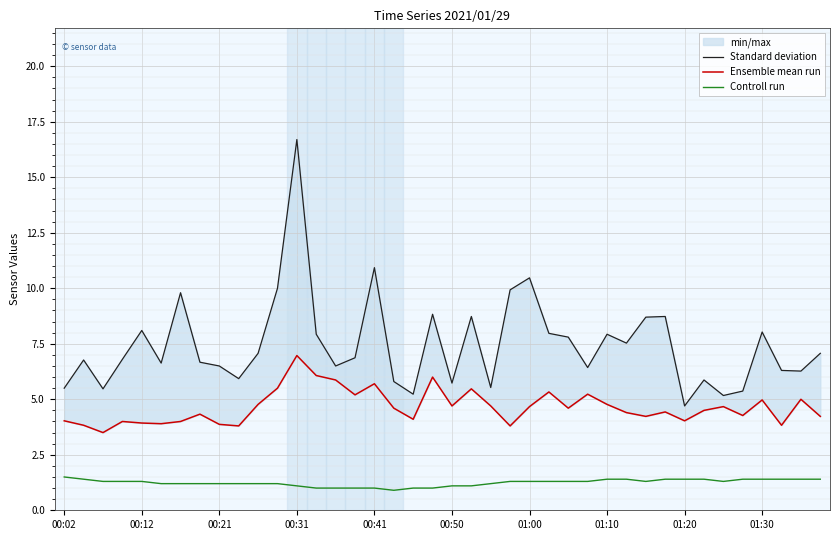

Rank the series by their maximum value, from highest to lowest.

Standard deviation, Ensemble mean run, Controll run